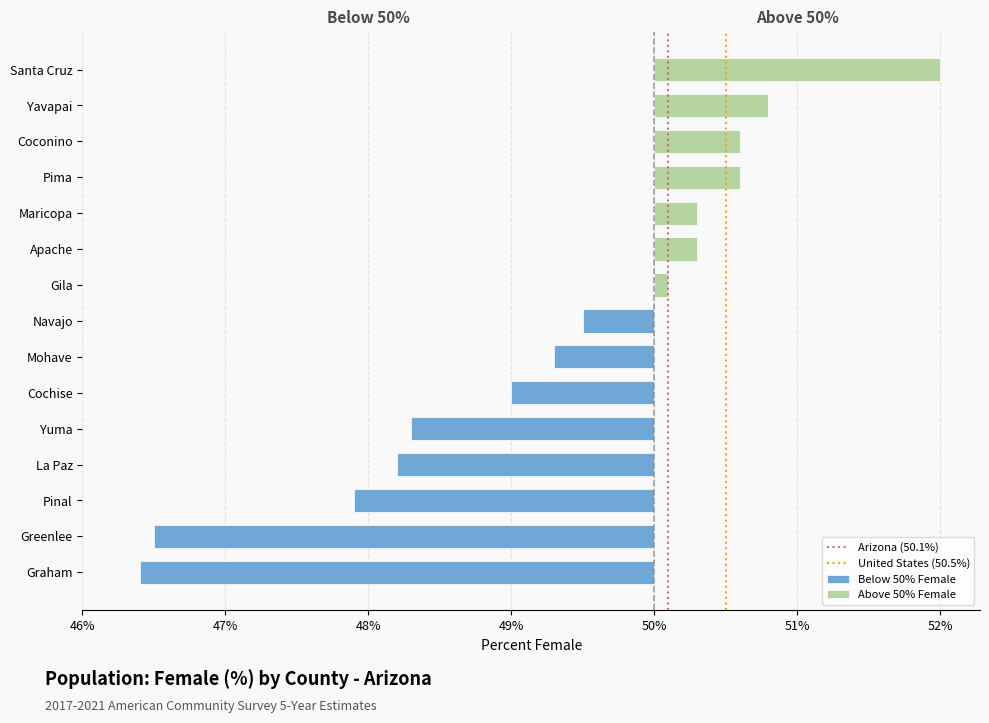

What is the difference between the maximum and second lowest values?

5.5